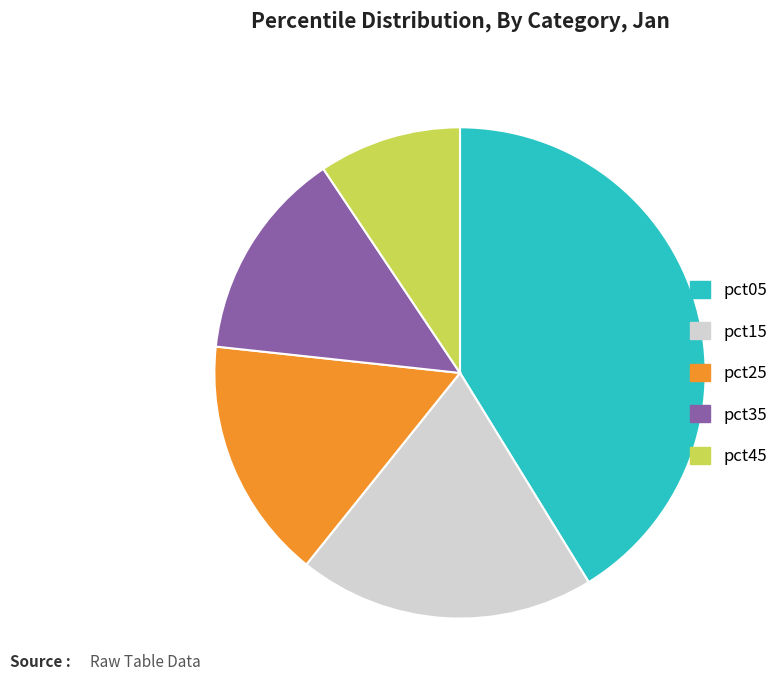

Which slice is the smallest?

pct45